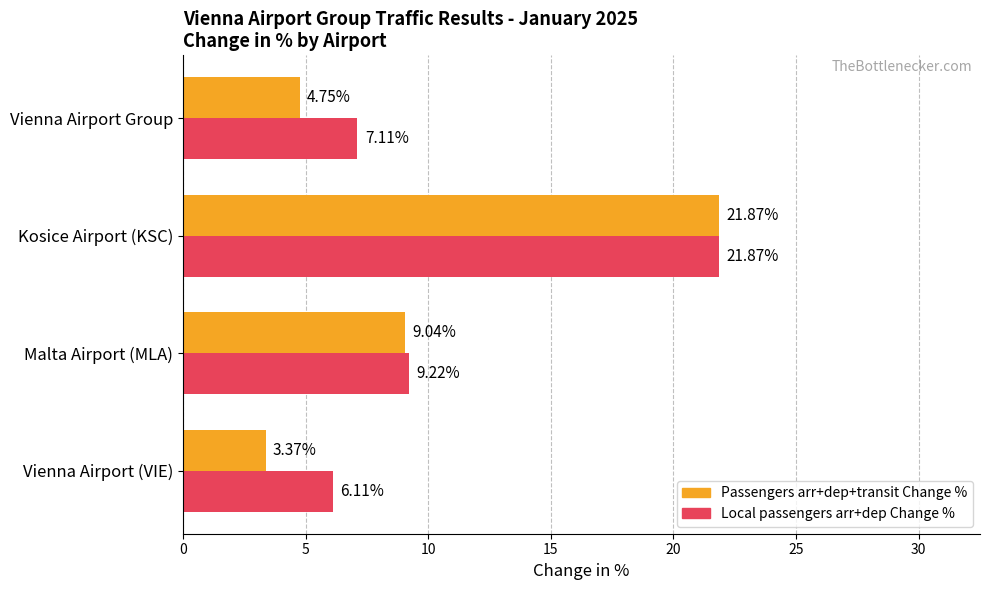

Which label corresponds to the largest value in the chart?

Kosice Airport (KSC)